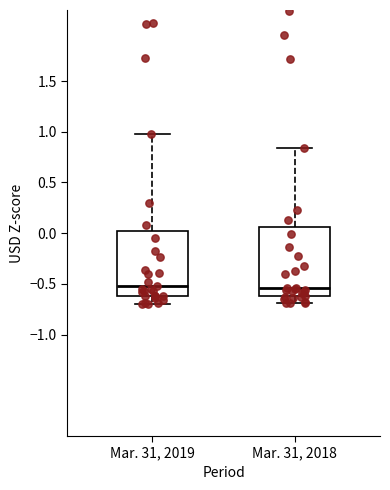

Where is the lower edge of the box for Mar. 31, 2018 on the y-axis? The values are not printed on the chart, so give them approximately, as read against the axis.

-0.60